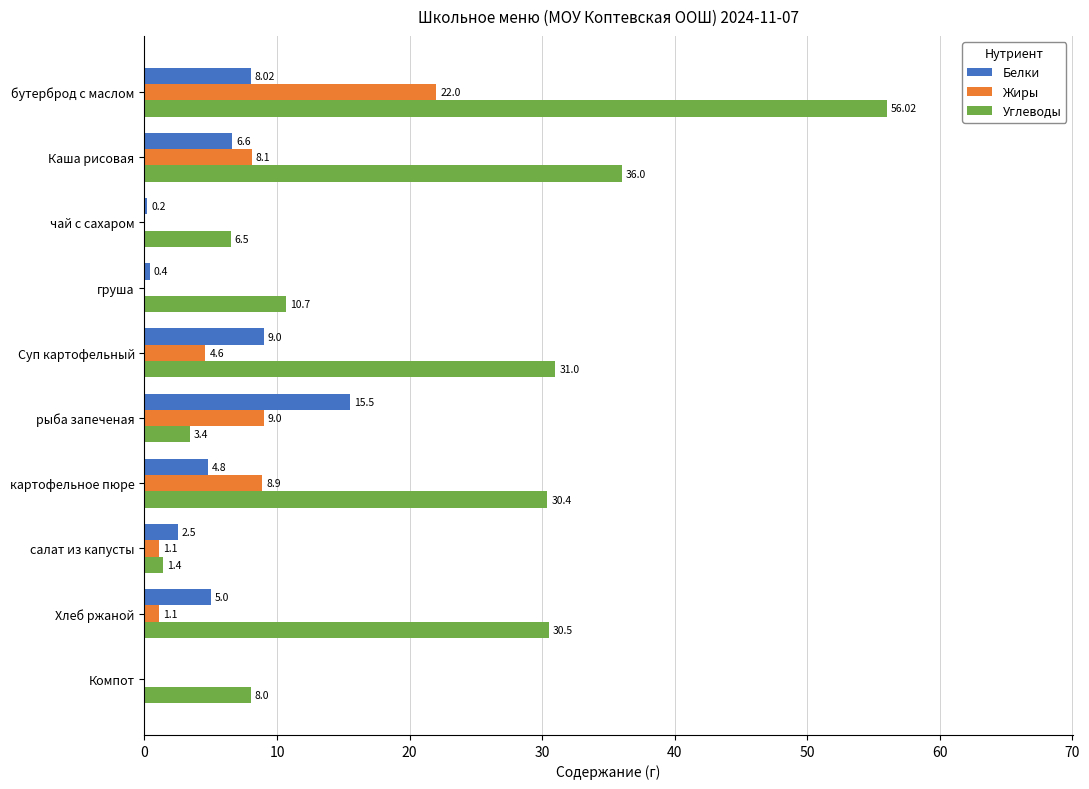

What is the sum of the Белки values at салат из капусты and картофельное пюре?

7.3